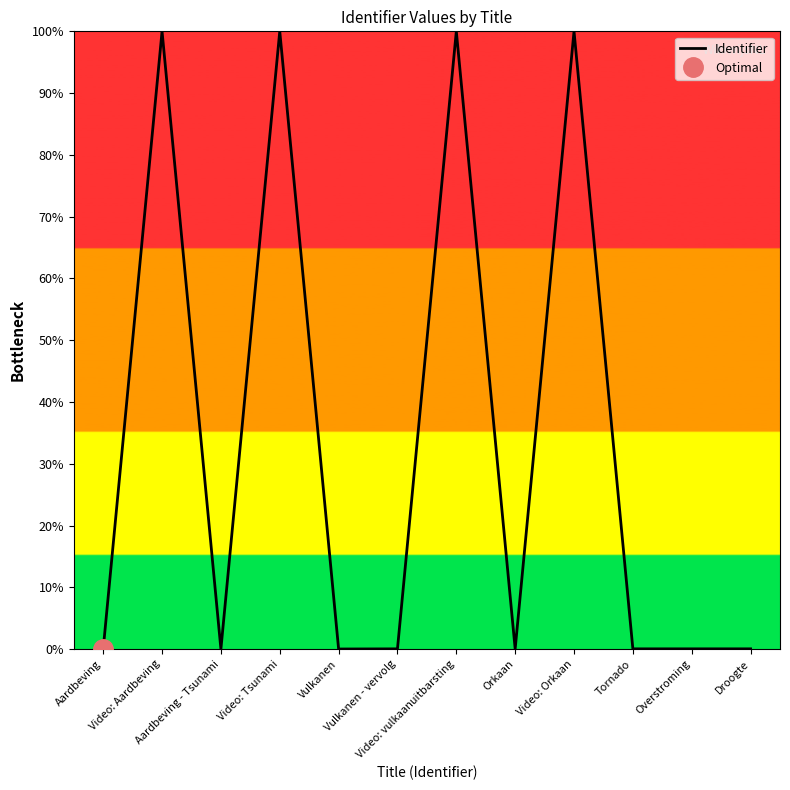

What is the label of the 4th point from the left?

Video: Tsunami